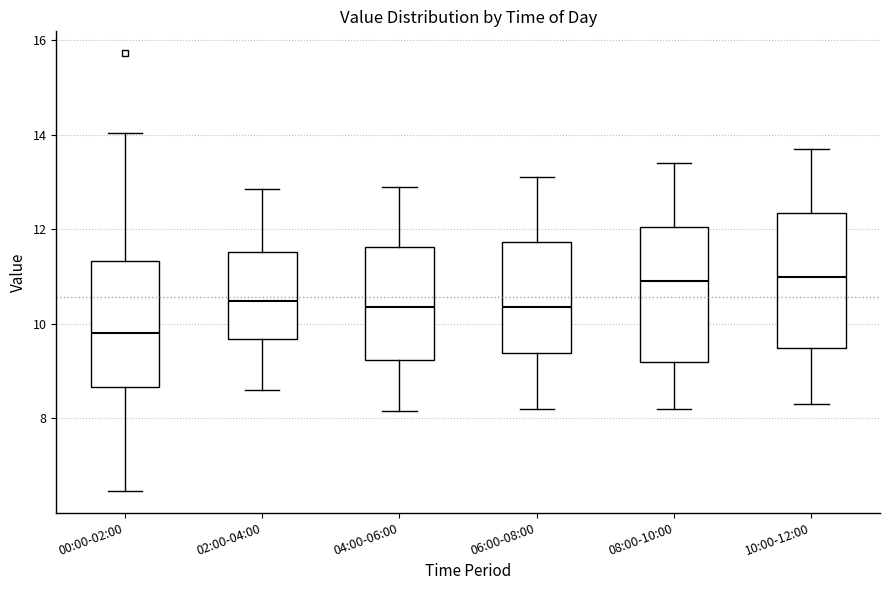

Reading left to right, read every box against the y-axis: the position of its median line, the range the box covers, and the ends of its whiskers. The values are not printed on the chart, so give them approximately, as read against the axis.

00:00-02:00: median 9.8, box 8.6 to 11.4, whiskers 6.4 to 14.0
02:00-04:00: median 10.4, box 9.6 to 11.6, whiskers 8.6 to 12.8
04:00-06:00: median 10.4, box 9.2 to 11.6, whiskers 8.2 to 13.0
06:00-08:00: median 10.4, box 9.4 to 11.8, whiskers 8.2 to 13.2
08:00-10:00: median 11.0, box 9.2 to 12.0, whiskers 8.2 to 13.4
10:00-12:00: median 11.0, box 9.6 to 12.4, whiskers 8.4 to 13.8